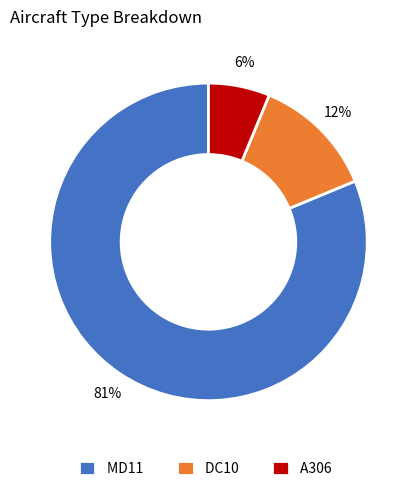

Which slice is the smallest?

A306